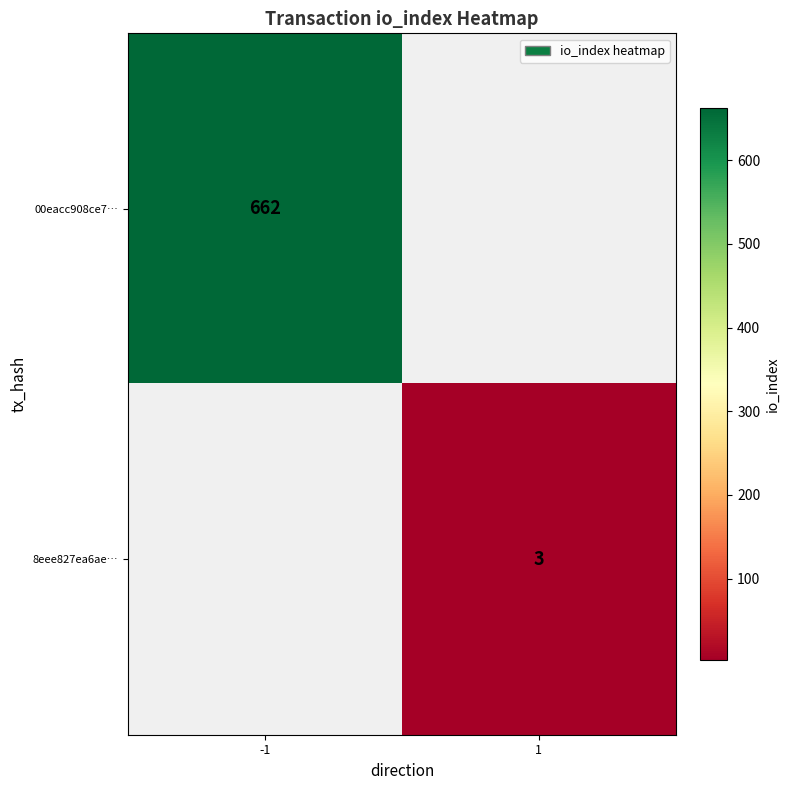

The value of 8eee827ea6ae… at 1 is 3. True or false?

True